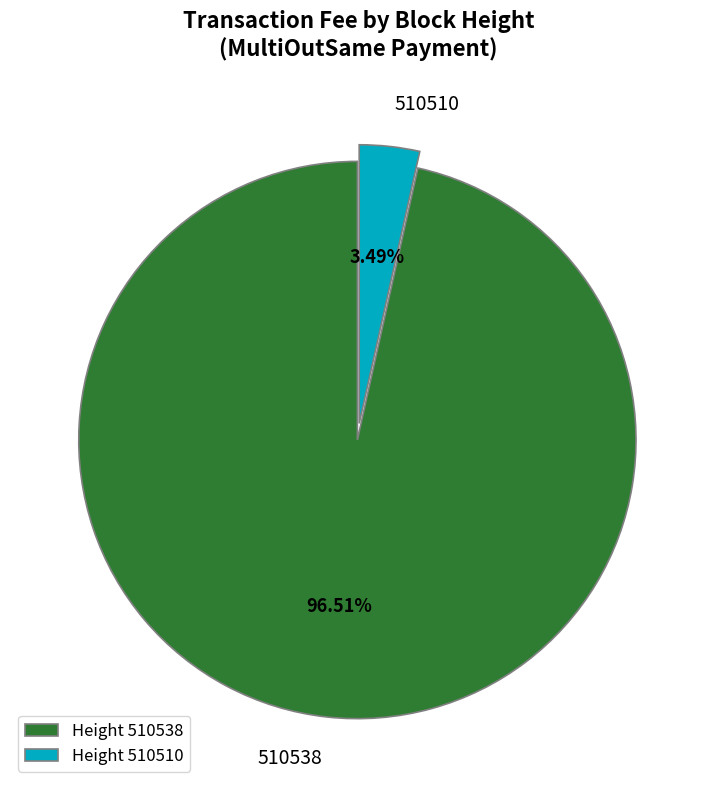

How many slices are in this pie chart?

2